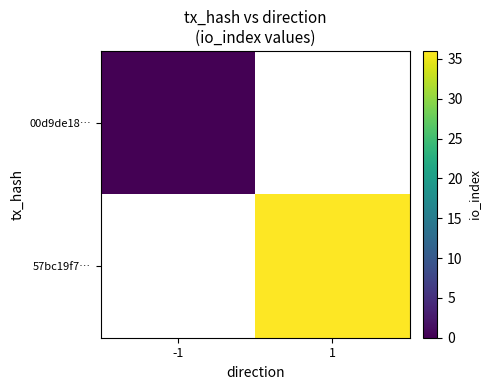

Is the value of 00d9de18… at -1 greater than the value of 57bc19f7… at -1?

No